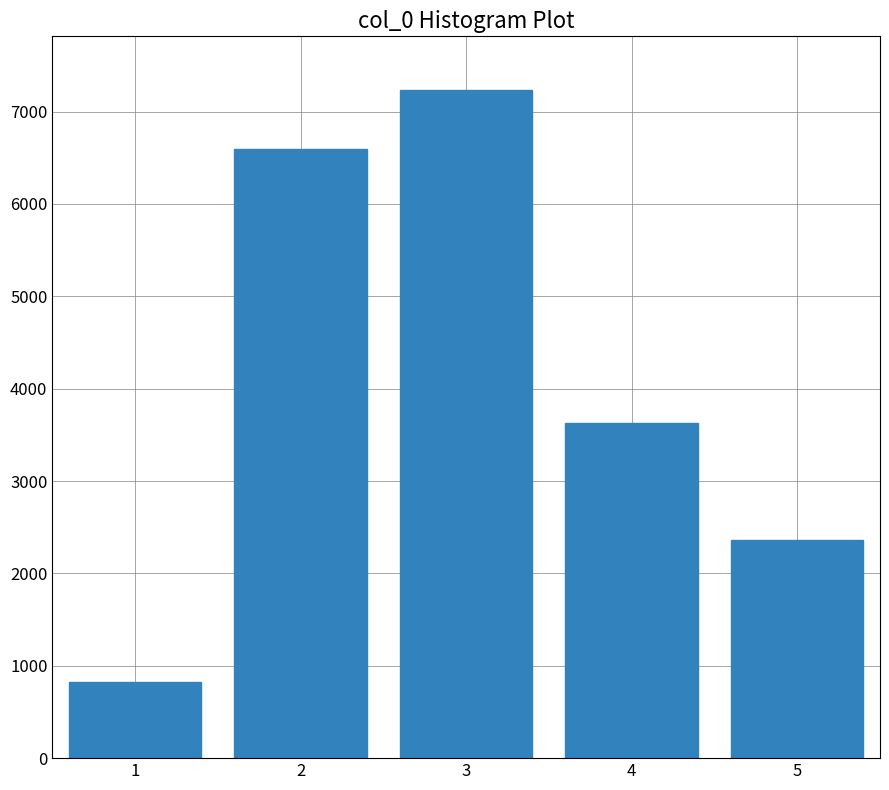

Reading left to right, transcribe all the data shown in this chart.

1=822	2=6591	3=7236	4=3625	5=2362